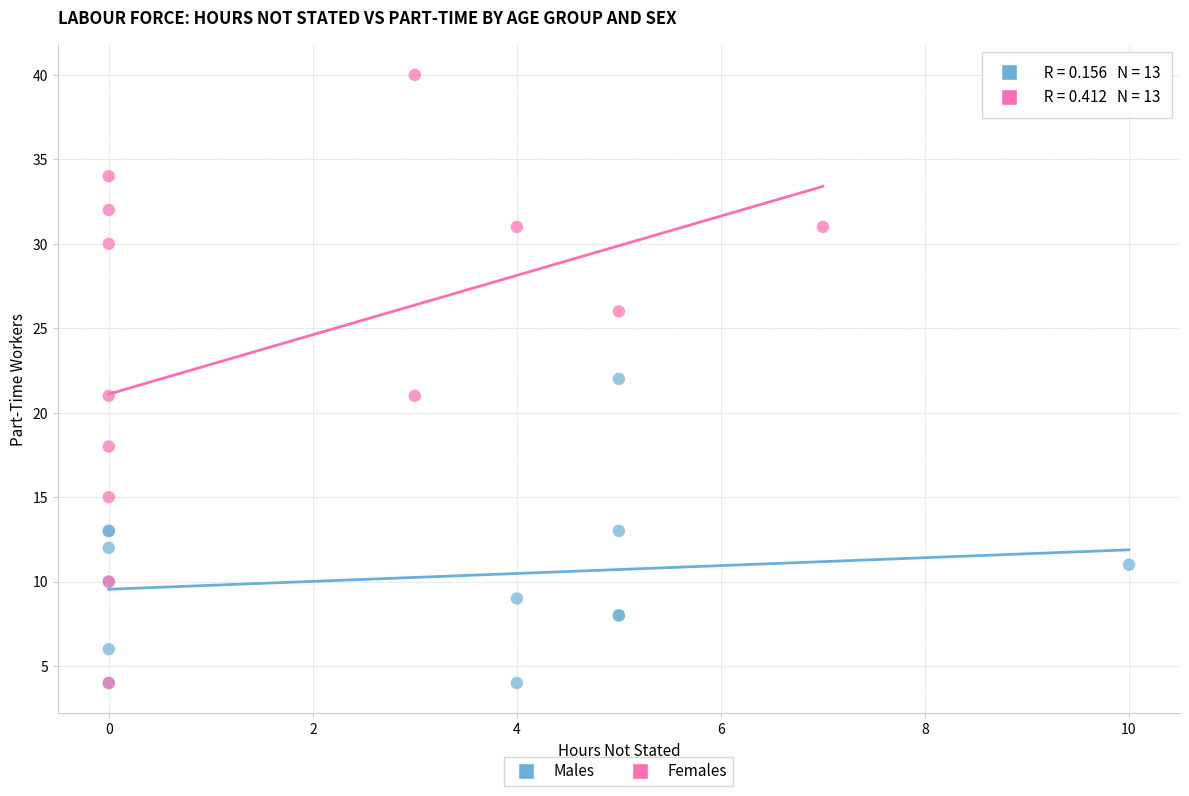

Which series has the largest Y range (max minus min)?

Females